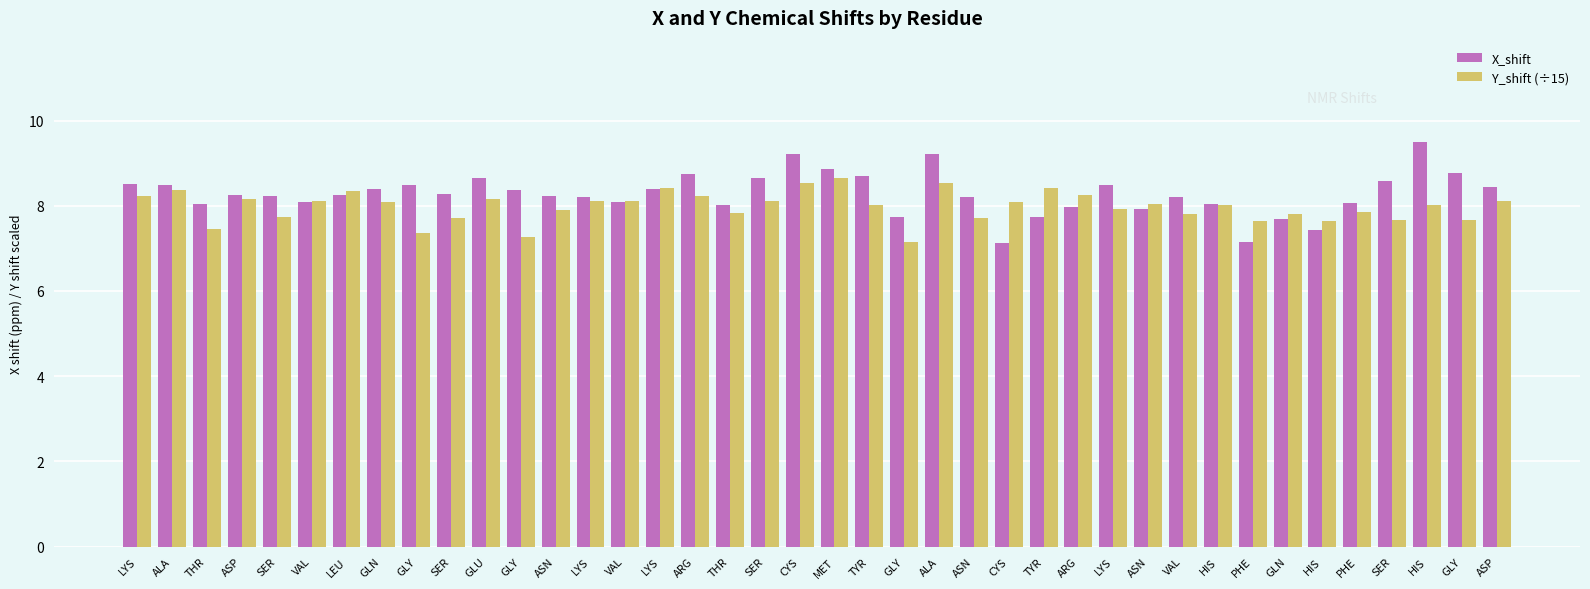

At which category is the sum across all series the highest?

ALA